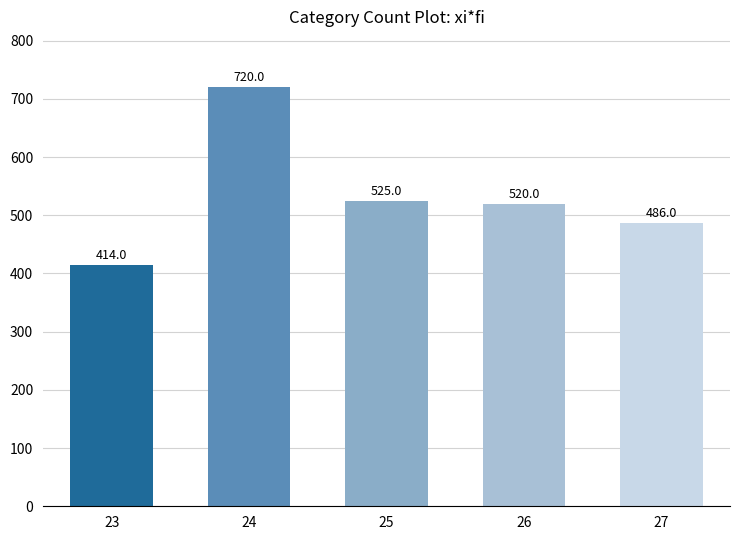

Reading right to left, list all the values displayed in this chart.

486	520	525	720	414